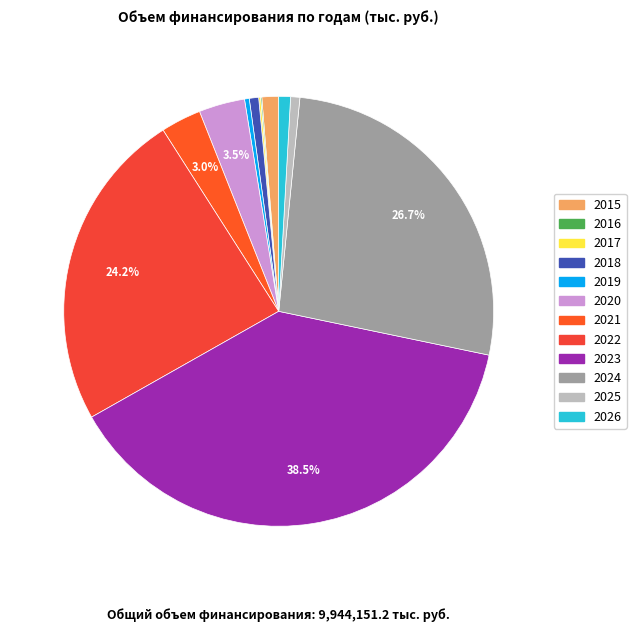

What percentage is the 2026 slice, to the nearest percent?

1%